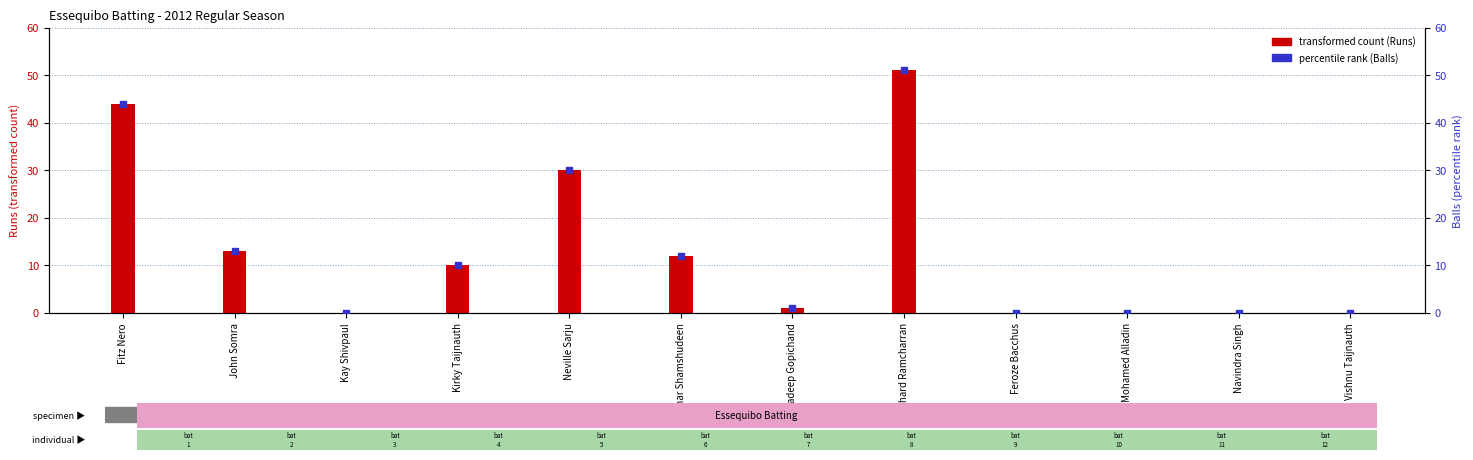

Is the value of Runs at Vishnu Taijnauth greater than the value of Balls at Kirky Taijnauth?

No